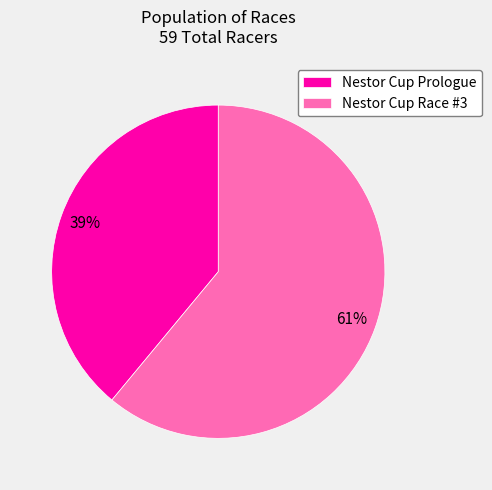

Which slice is the smallest?

Nestor Cup Prologue